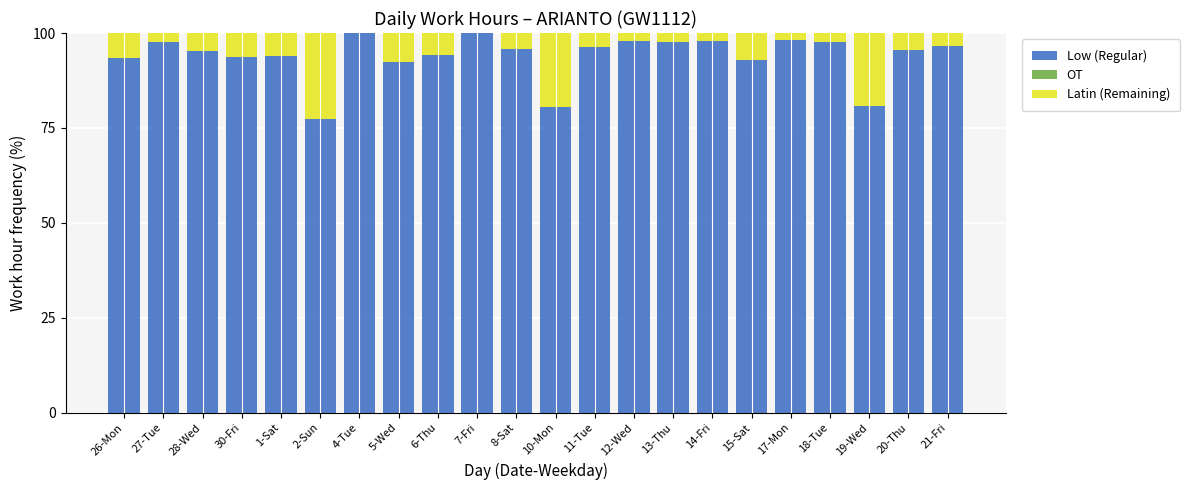

What is the average value of the Low (Regular) series?

93.9